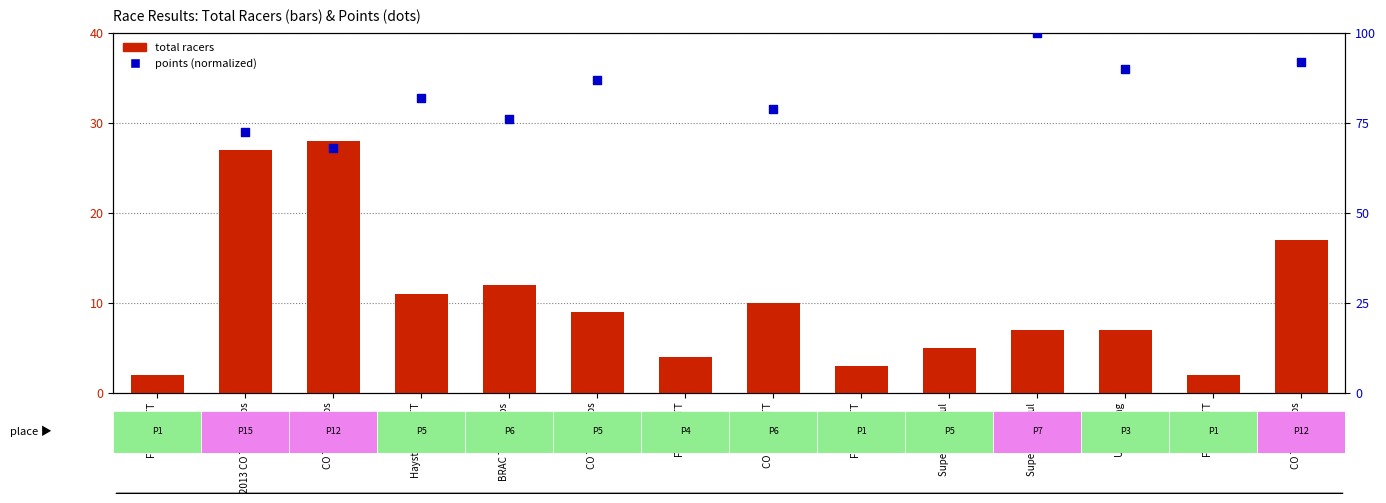

What is the change in value from CO Sr&Mstr TT 2017 to Superior Morgul 2018?

-5